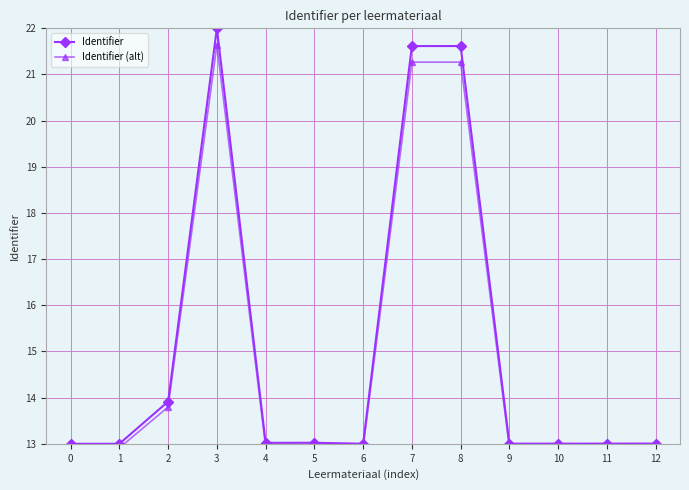

Which series has the largest range (max minus min)?

Identifier